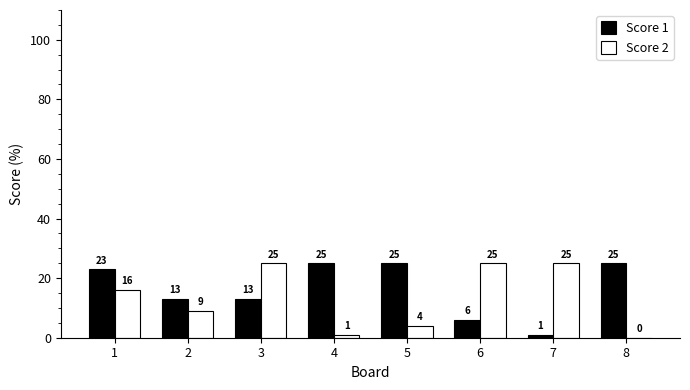

What is the greatest value displayed?

25